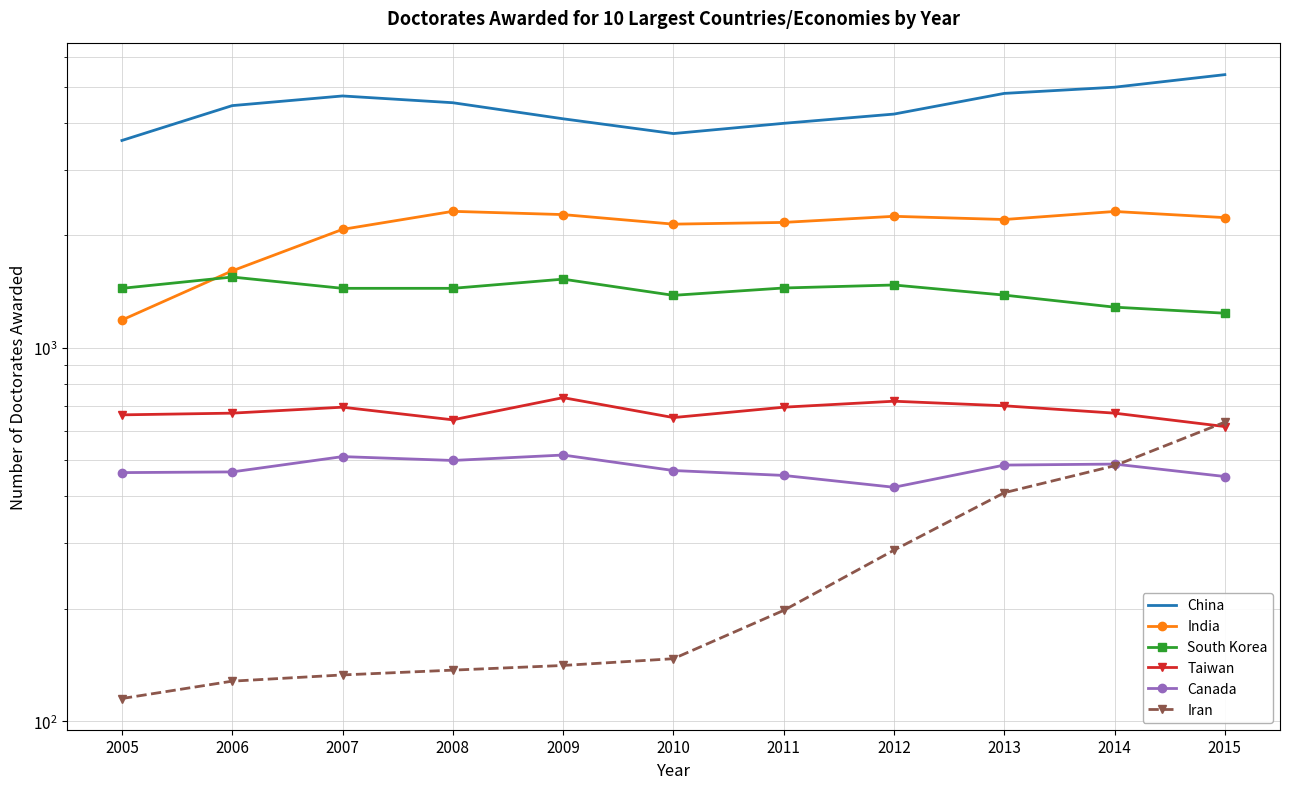

Reading left to right, extract all data points from this chart.

China: 3588	4448	4721	4528	4101	3744	3988	4222	4796	4983	5384
India: 1186	1606	2074	2318	2272	2142	2165	2248	2204	2316	2230
South Korea: 1442	1546	1442	1442	1526	1381	1445	1472	1383	1284	1237
Taiwan: 661	668	693	641	735	650	693	719	699	668	615
Canada: 463	465	511	499	516	469	455	423	485	488	452
Iran: 115	128	133	137	141	147	198	287	409	483	632